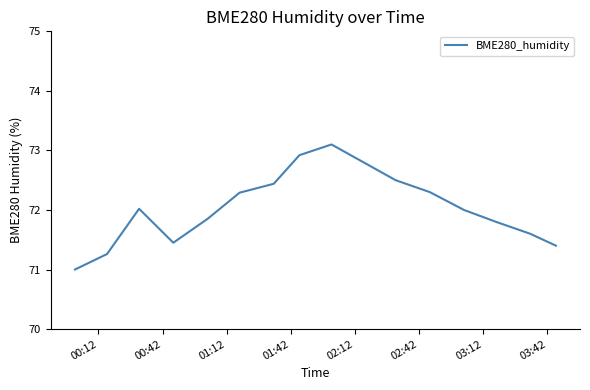

What is the minimum value shown in the chart?

71.0